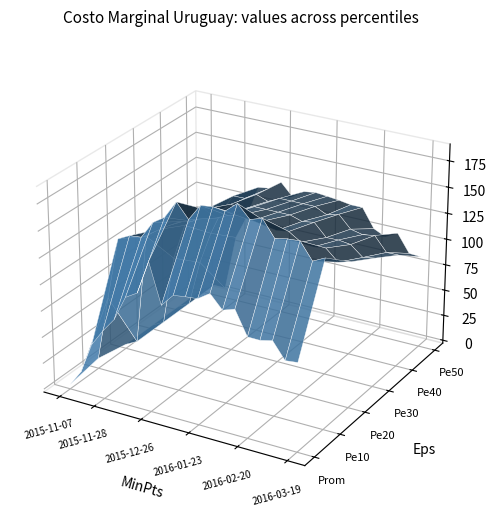

Reading left to right, list all the values displayed in this chart.

Prom: 2015-11-07=1.4	2015-11-14=16.9	2015-11-21=46.2	2015-11-28=62.2	2015-12-05=76.0	2015-12-12=99.8	2015-12-19=106.6	2015-12-26=138.5	2016-01-02=100.9	2016-01-09=113.0	2016-01-16=114.6	2016-01-23=115.6	2016-01-30=123.3	2016-02-06=110.9	2016-02-13=114.7	2016-02-20=92.2	2016-02-27=92.0	2016-03-05=94.7	2016-03-12=79.4	2016-03-19=80.7
Pe10: 2015-11-07=7.0	2015-11-14=69.0	2015-11-21=128.1	2015-11-28=133.8	2015-12-05=135.0	2015-12-12=151.3	2015-12-19=158.7	2015-12-26=175.5	2016-01-02=162.0	2016-01-09=177.6	2016-01-16=178.9	2016-01-23=177.6	2016-01-30=187.0	2016-02-06=175.2	2016-02-13=178.9	2016-02-20=163.2	2016-02-27=165.6	2016-03-05=166.5	2016-03-12=151.0	2016-03-19=156.6
Pe20: 2015-11-07=1.2	2015-11-14=7.0	2015-11-21=113.0	2015-11-28=122.0	2015-12-05=128.6	2015-12-12=135.0	2015-12-19=137.9	2015-12-26=151.8	2016-01-02=146.1	2016-01-09=151.2	2016-01-16=154.0	2016-01-23=151.4	2016-01-30=154.0	2016-02-06=147.6	2016-02-13=149.4	2016-02-20=142.2	2016-02-27=140.5	2016-03-05=142.2	2016-03-12=131.9	2016-03-19=135.0
Pe30: 2015-11-07=1.0	2015-11-14=7.0	2015-11-21=73.9	2015-11-28=108.7	2015-12-05=118.6	2015-12-12=130.2	2015-12-19=130.2	2015-12-26=139.3	2016-01-02=137.1	2016-01-09=142.2	2016-01-16=142.2	2016-01-23=142.2	2016-01-30=142.2	2016-02-06=138.7	2016-02-13=140.5	2016-02-20=128.9	2016-02-27=129.2	2016-03-05=127.7	2016-03-12=118.3	2016-03-19=120.4
Pe40: 2015-11-07=1.0	2015-11-14=7.0	2015-11-21=51.6	2015-11-28=83.4	2015-12-05=108.8	2015-12-12=125.3	2015-12-19=125.5	2015-12-26=131.8	2016-01-02=127.7	2016-01-09=133.2	2016-01-16=133.2	2016-01-23=133.2	2016-01-30=133.2	2016-02-06=127.7	2016-02-13=130.9	2016-02-20=119.3	2016-02-27=116.7	2016-03-05=118.5	2016-03-12=105.0	2016-03-19=105.2
Pe50: 2015-11-07=1.0	2015-11-14=7.0	2015-11-21=7.0	2015-11-28=61.6	2015-12-05=85.5	2015-12-12=117.0	2015-12-19=118.6	2015-12-26=127.0	2016-01-02=115.3	2016-01-09=122.9	2016-01-16=124.6	2016-01-23=123.5	2016-01-30=122.2	2016-02-06=120.4	2016-02-13=120.4	2016-02-20=102.3	2016-02-27=96.9	2016-03-05=103.1	2016-03-12=86.2	2016-03-19=85.6